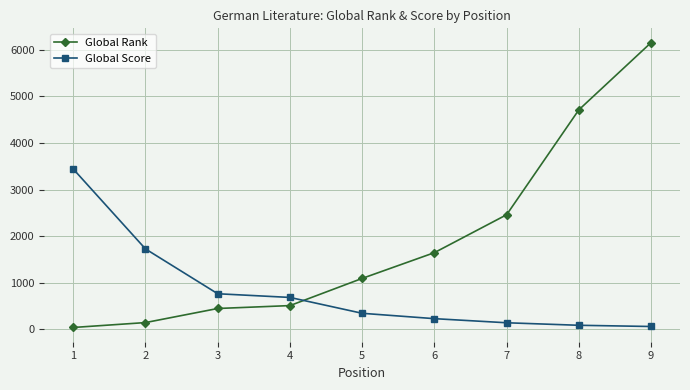

Does the chart have visible grid lines?

Yes